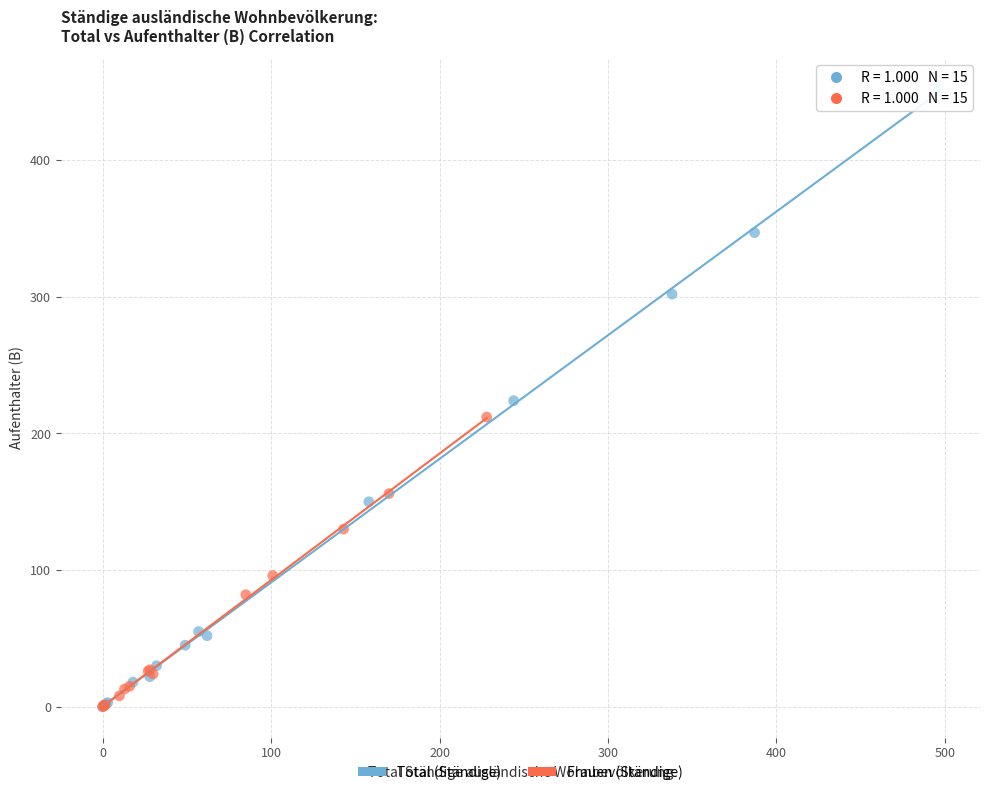

What are all the series names shown in the legend?

Total (Ständige), Frauen (Ständige)